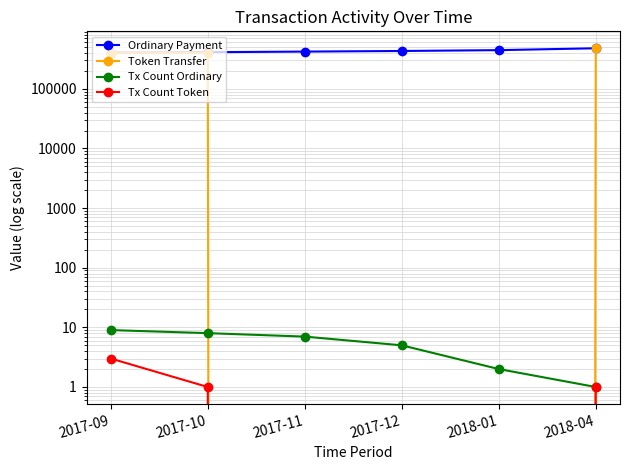

Reading right to left, extract all data points from this chart.

Ordinary Payment: 2018-04=478829	2018-01=445386	2017-12=431200	2017-11=421220	2017-10=411768	2017-09=405553
Token Transfer: 2018-04=478160	2018-01=0	2017-12=0	2017-11=0	2017-10=406228	2017-09=404963
Tx Count Ordinary: 2018-04=1	2018-01=2	2017-12=5	2017-11=7	2017-10=8	2017-09=9
Tx Count Token: 2018-04=1	2018-01=0	2017-12=0	2017-11=0	2017-10=1	2017-09=3